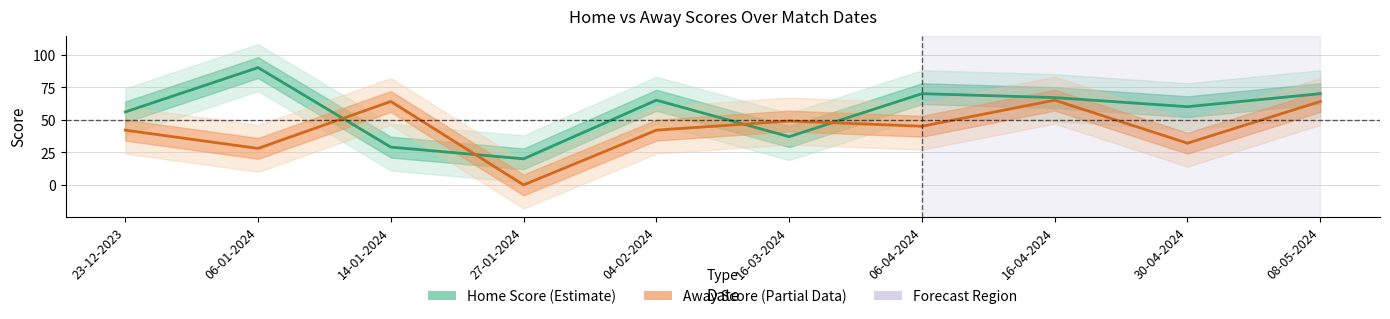

What value does the Away Score series have at 06-04-2024?

45